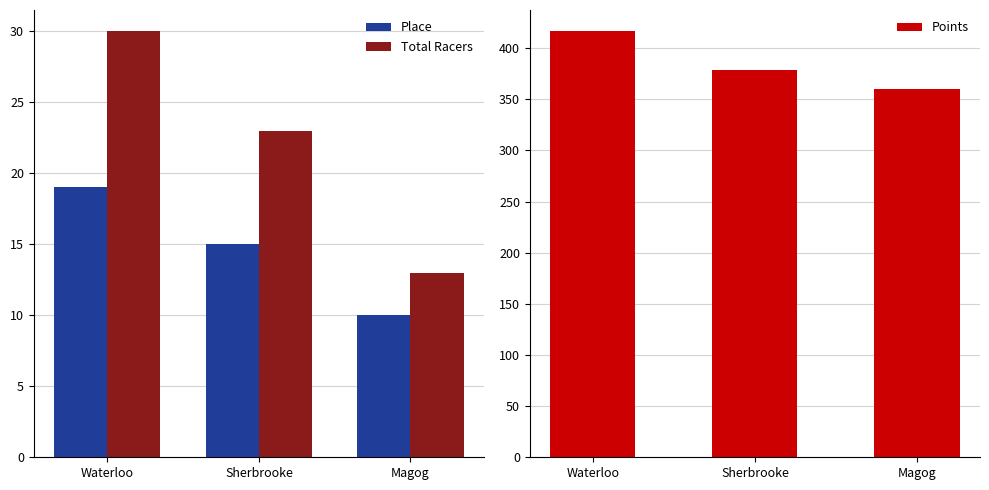

Where does the Place series first go above 15?

Waterloo